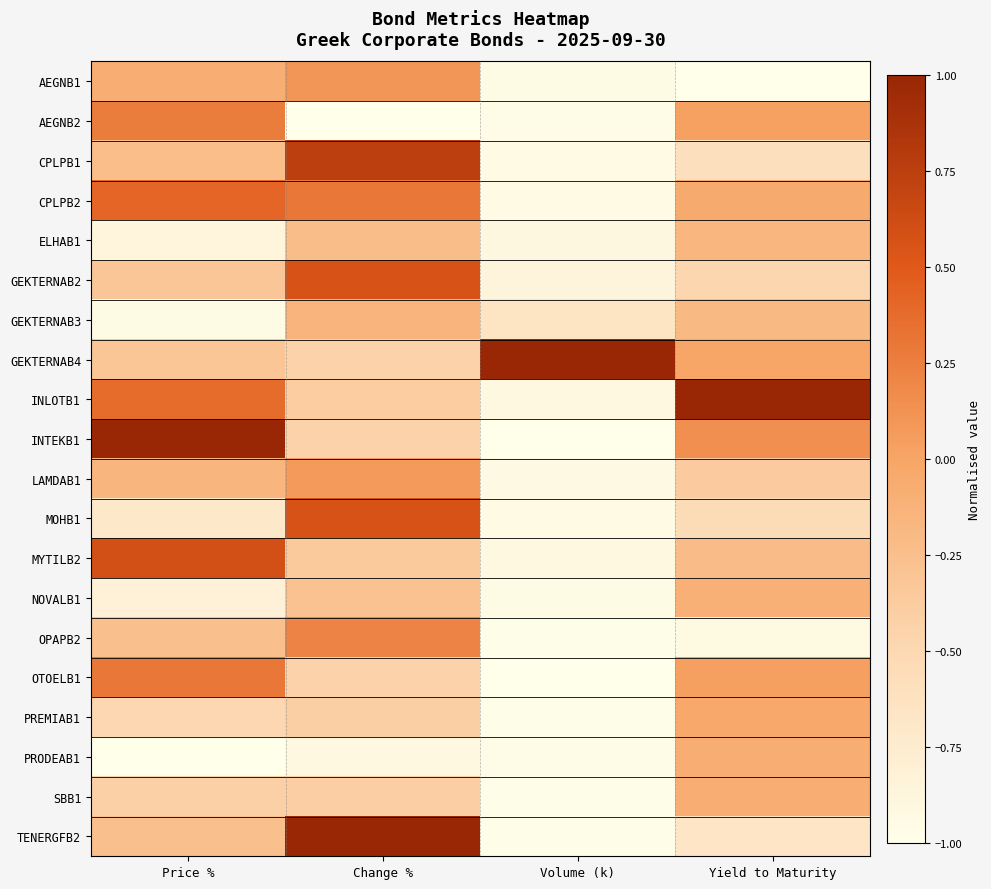

Reading left to right, what are all the values shown in this chart?

AEGNB1: Price %=-0.1	Change %=0.1	Volume (k)=-0.9	Yield to Maturity=-1.0
AEGNB2: Price %=0.3	Change %=-1.0	Volume (k)=-1.0	Yield to Maturity=0.0
CPLPB1: Price %=-0.2	Change %=0.7	Volume (k)=-0.9	Yield to Maturity=-0.6
CPLPB2: Price %=0.4	Change %=0.3	Volume (k)=-0.9	Yield to Maturity=-0.0
ELHAB1: Price %=-0.9	Change %=-0.2	Volume (k)=-0.9	Yield to Maturity=-0.2
GEKTERNAB2: Price %=-0.3	Change %=0.6	Volume (k)=-0.9	Yield to Maturity=-0.5
GEKTERNAB3: Price %=-1.0	Change %=-0.1	Volume (k)=-0.7	Yield to Maturity=-0.2
GEKTERNAB4: Price %=-0.3	Change %=-0.4	Volume (k)=1.0	Yield to Maturity=-0.0
INLOTB1: Price %=0.4	Change %=-0.4	Volume (k)=-0.9	Yield to Maturity=1.0
INTEKB1: Price %=1.0	Change %=-0.4	Volume (k)=-1.0	Yield to Maturity=0.1
LAMDAB1: Price %=-0.2	Change %=0.1	Volume (k)=-0.9	Yield to Maturity=-0.4
MOHB1: Price %=-0.7	Change %=0.6	Volume (k)=-0.9	Yield to Maturity=-0.5
MYTILB2: Price %=0.6	Change %=-0.4	Volume (k)=-0.9	Yield to Maturity=-0.2
NOVALB1: Price %=-0.8	Change %=-0.3	Volume (k)=-1.0	Yield to Maturity=-0.1
OPAPB2: Price %=-0.3	Change %=0.2	Volume (k)=-1.0	Yield to Maturity=-0.9
OTOELB1: Price %=0.3	Change %=-0.4	Volume (k)=-1.0	Yield to Maturity=0.0
PREMIAB1: Price %=-0.5	Change %=-0.4	Volume (k)=-1.0	Yield to Maturity=-0.0
PRODEAB1: Price %=-1.0	Change %=-0.9	Volume (k)=-1.0	Yield to Maturity=-0.1
SBB1: Price %=-0.4	Change %=-0.4	Volume (k)=-1.0	Yield to Maturity=-0.1
TENERGFB2: Price %=-0.3	Change %=1.0	Volume (k)=-1.0	Yield to Maturity=-0.7